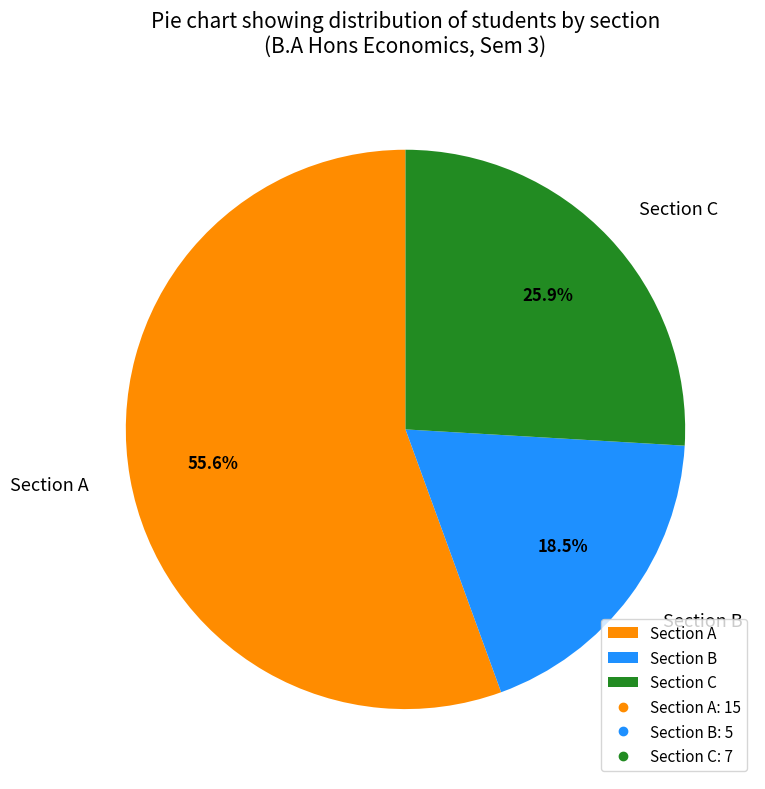

Is the sum of Section C and Section A greater than half?

Yes